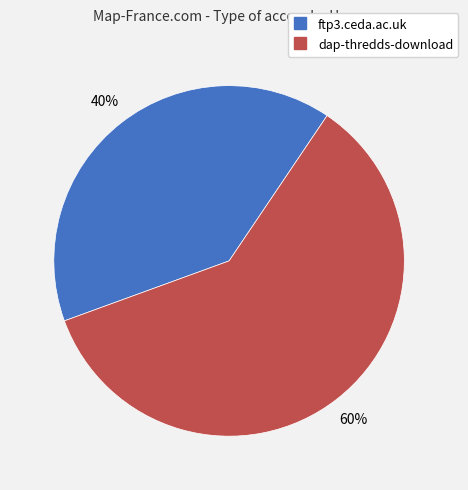

Which category has the smallest portion of the pie?

ftp3.ceda.ac.uk